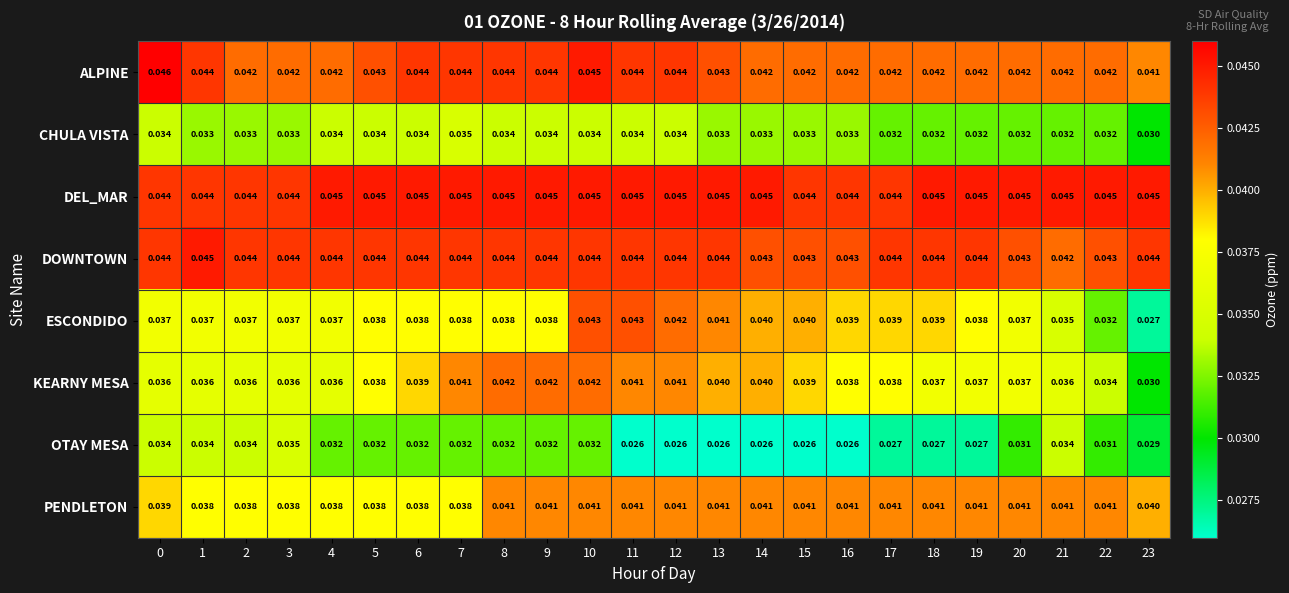

At how many categories does at least one series exceed 0?

24